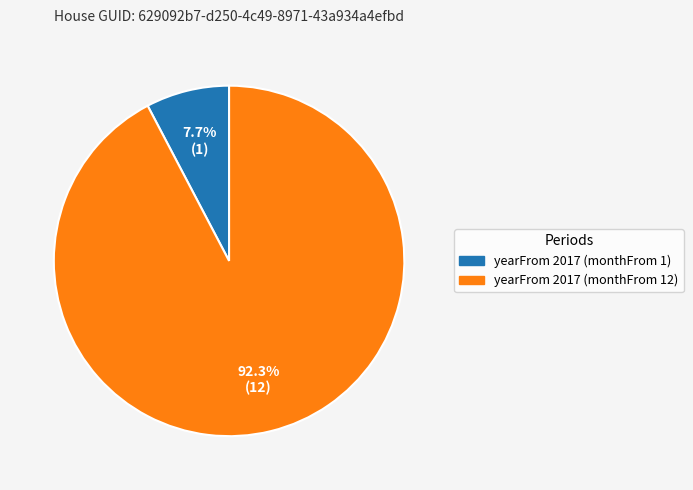

The yearFrom 2017 (monthFrom 1) slice represents 1% of the pie. True or false?

False